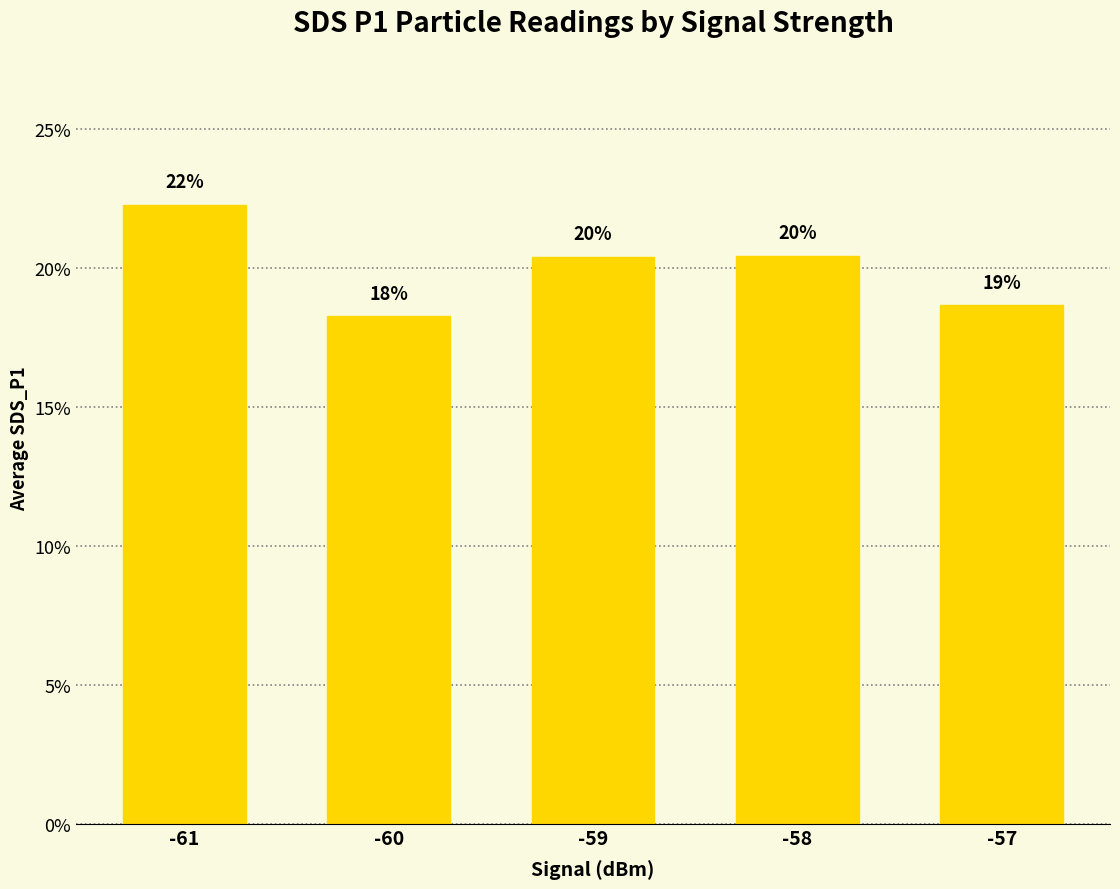

Read the value at -57.

18.7